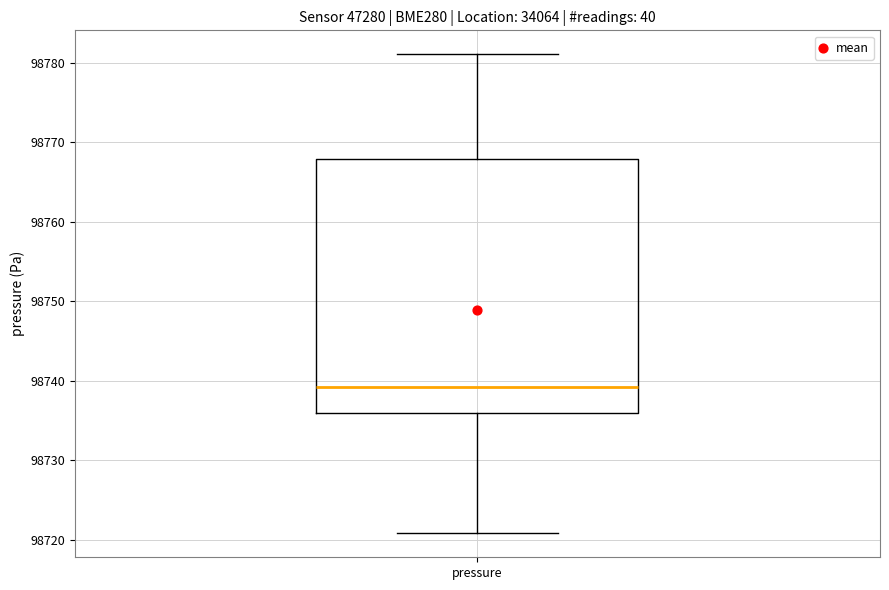

Transcribe this box plot: give where the median line is, the range the box spans, and where the two whiskers end, as read against the y-axis. The values are not printed on the chart, so give them approximately, as read against the axis.

median 98739, box 98736 to 98768, whiskers 98721 to 98781